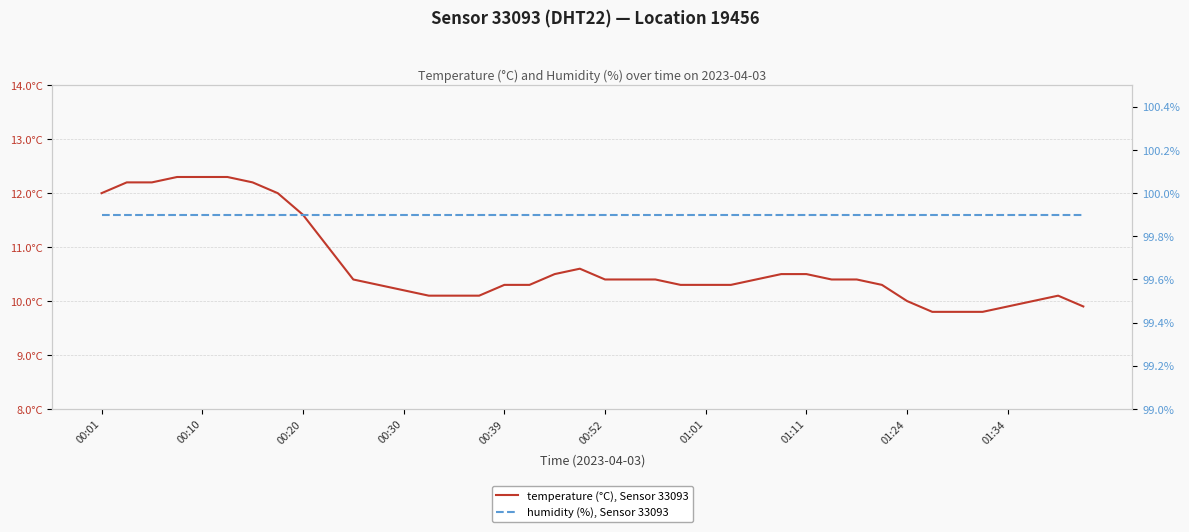

At how many categories does at least one series exceed 46?

40